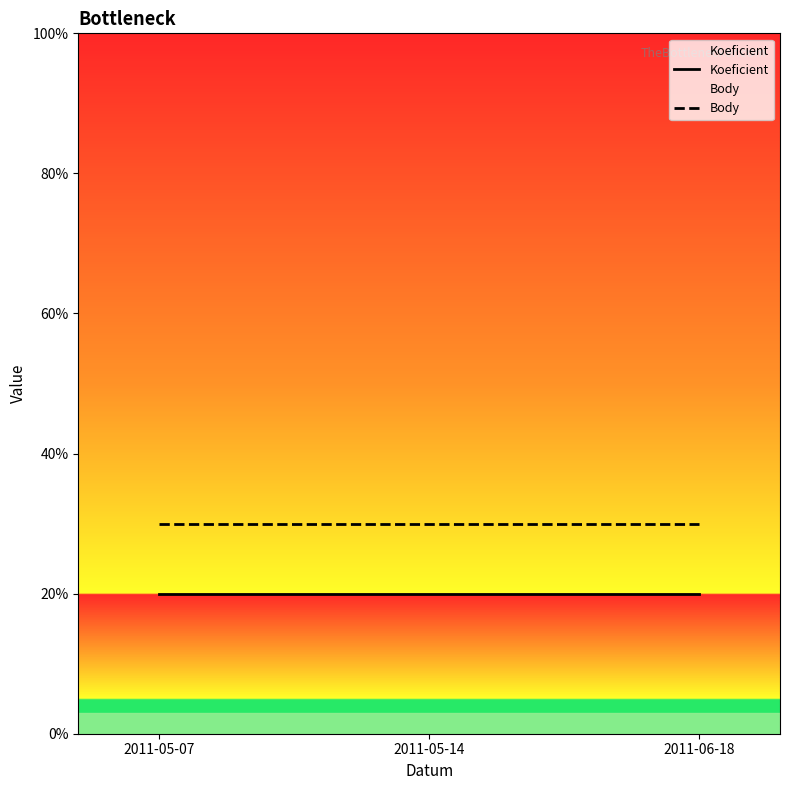

At which label does Body reach its minimum?

2011-05-07